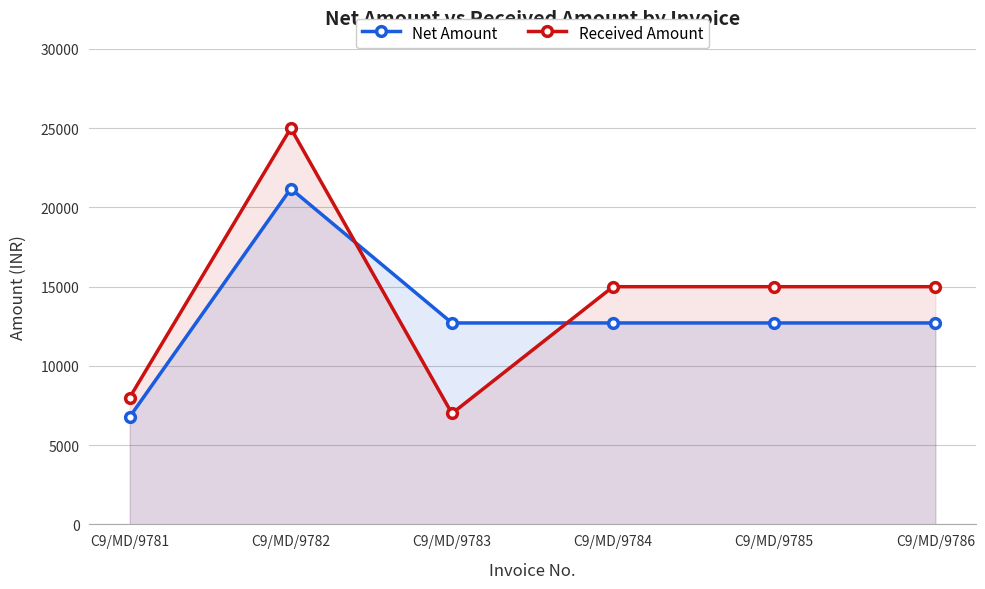

Rank the series at C9/MD/9785 from lowest to highest value.

Net Amount, Received Amount